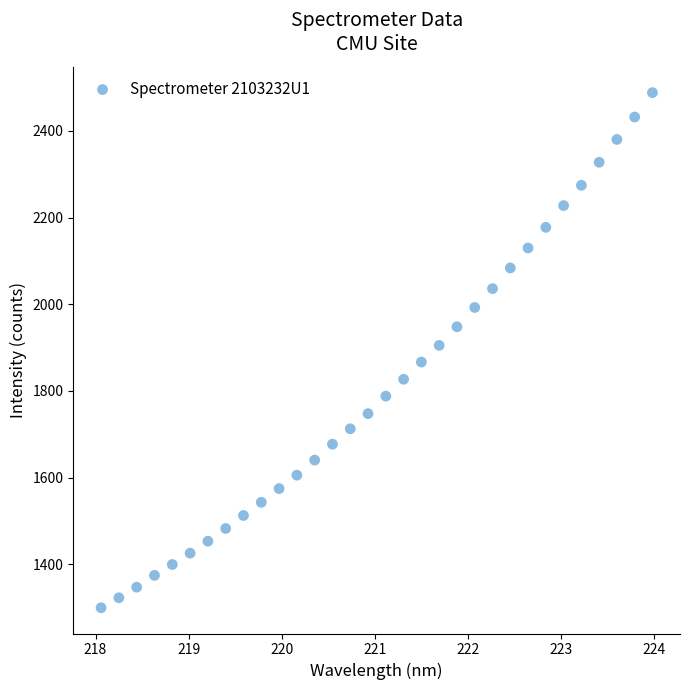

What is the range of X values (max minus min)?

5.9